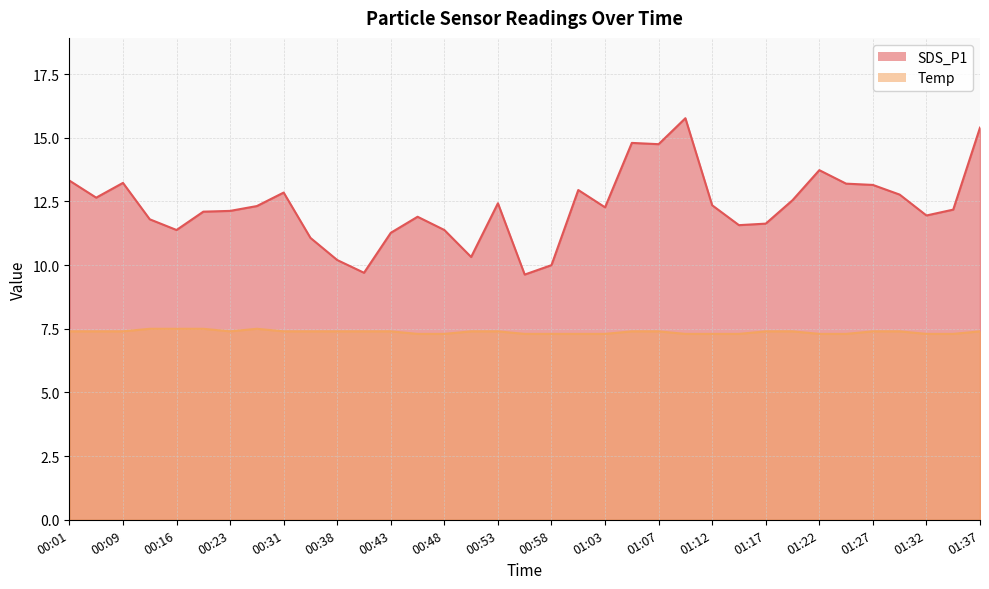

Rank the categories by Temp value from lowest to highest.

00:45, 00:48, 00:55, 00:58, 01:00, 01:03, 01:10, 01:12, 01:15, 01:22, 01:25, 01:32, 01:35, 00:01, 00:06, 00:09, 00:23, 00:31, 00:36, 00:38, 00:40, 00:43, 00:50, 00:53, 01:05, 01:07, 01:17, 01:20, 01:27, 01:30, 01:37, 00:11, 00:16, 00:19, 00:26